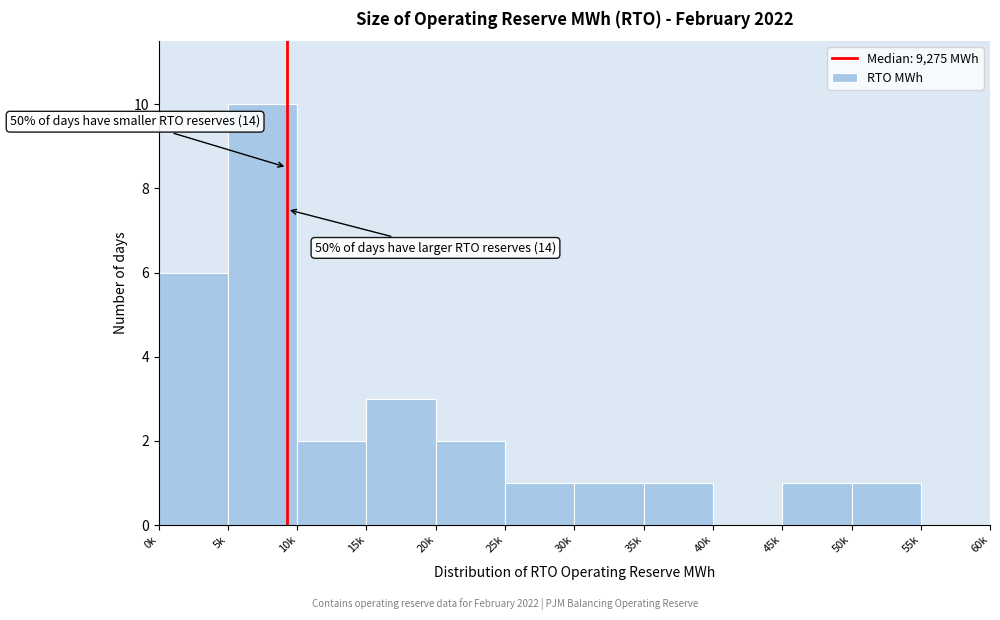

Reading right to left, list all the values displayed in this chart.

55k=0	50k=1	45k=1	40k=0	35k=1	30k=1	25k=1	20k=2	15k=3	10k=2	5k=10	0k=6